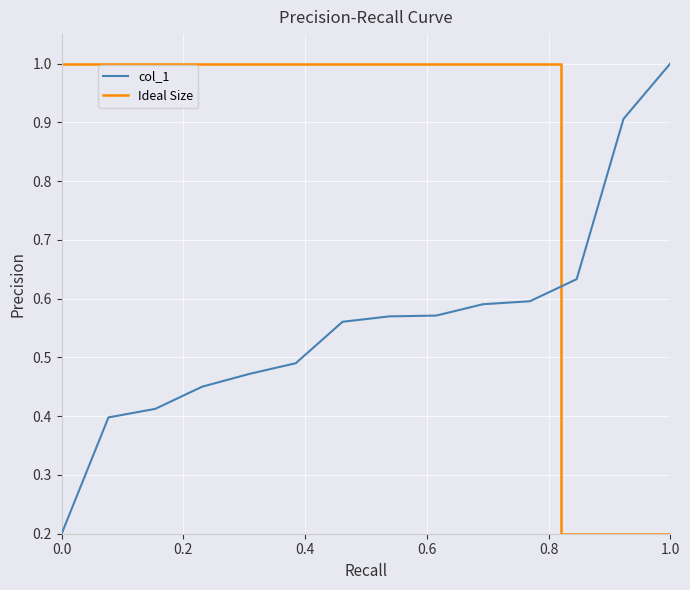

How many values are between 0 and 1?

14